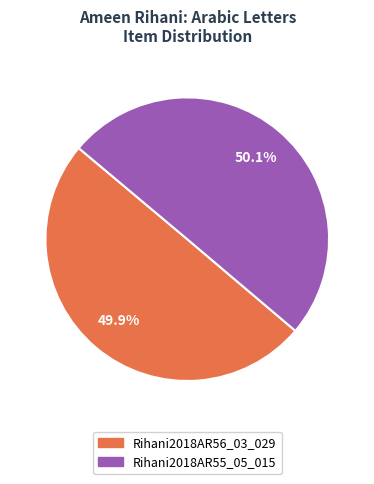

True or false: Rihani2018AR56_03_029 accounts for 50% of the total.

True